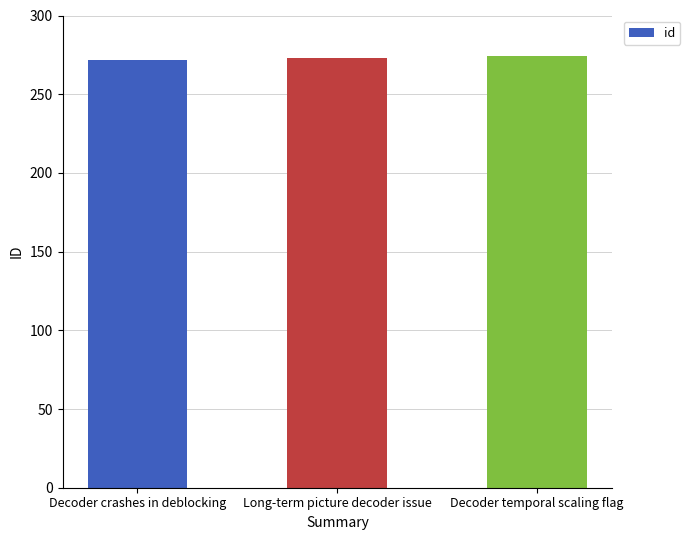

Approximately how many times larger is the value at Long-term picture decoder issue compared to Decoder crashes in deblocking?

1.0